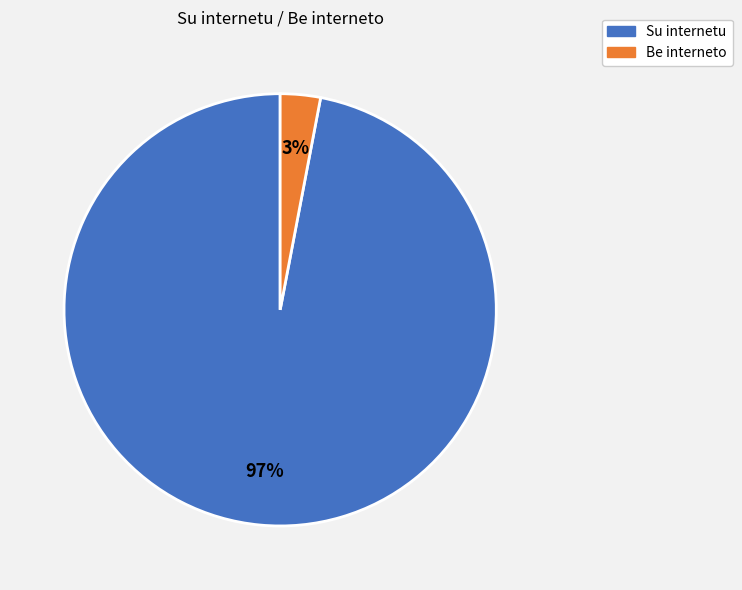

Rank the categories by value from highest to lowest.

Su internetu, Be interneto